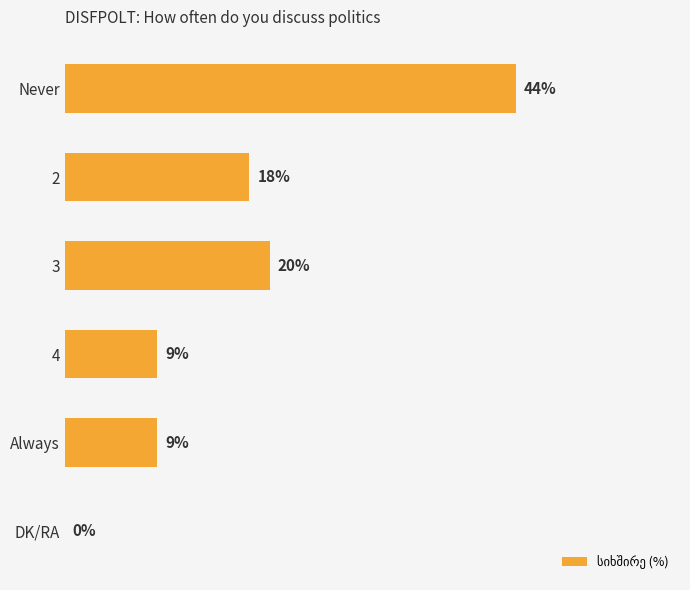

Which label corresponds to the largest value in the chart?

Never